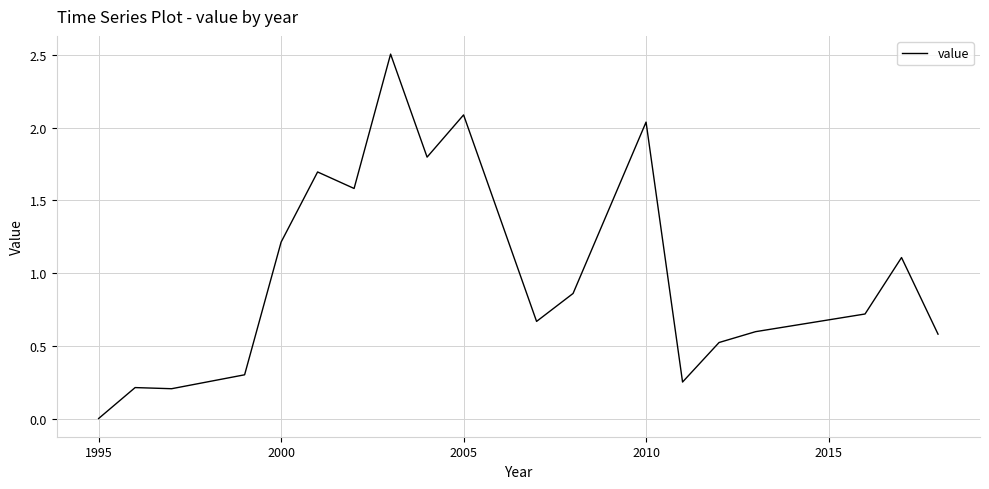

What is the greatest value displayed?

2.5